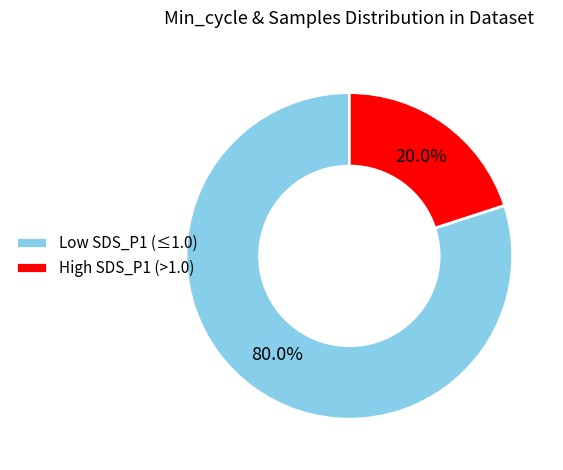

What percentage do Low SDS_P1 (≤1.0) and High SDS_P1 (>1.0) together represent?

100.0%